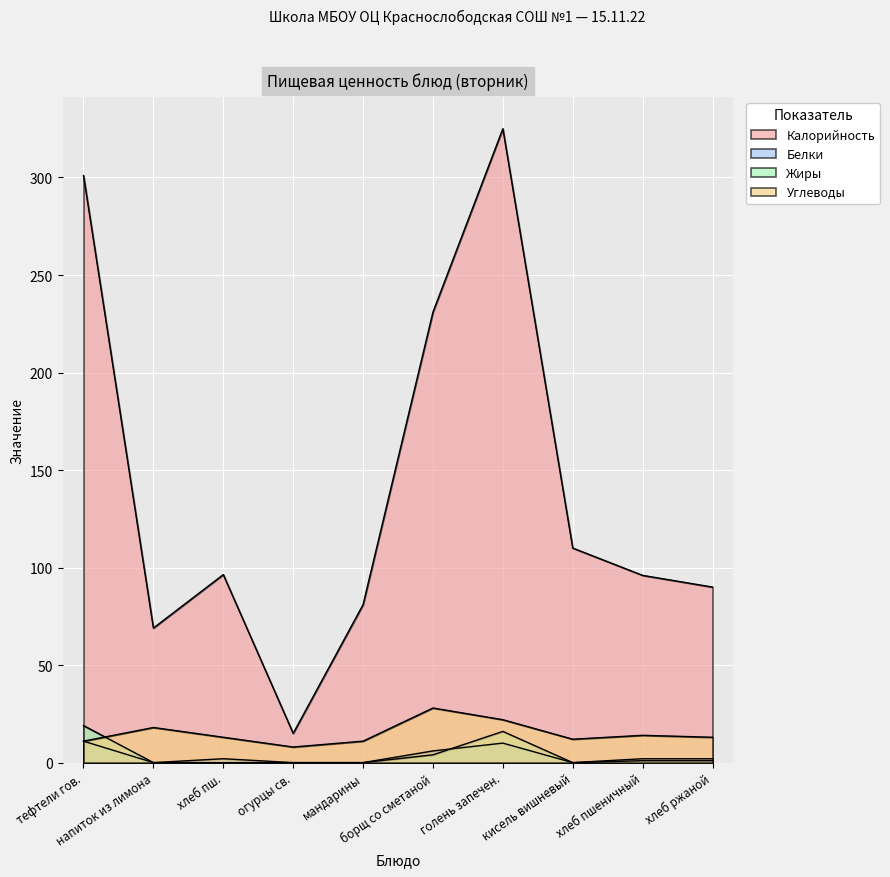

At which category is the sum across all series the highest?

голень запечен.